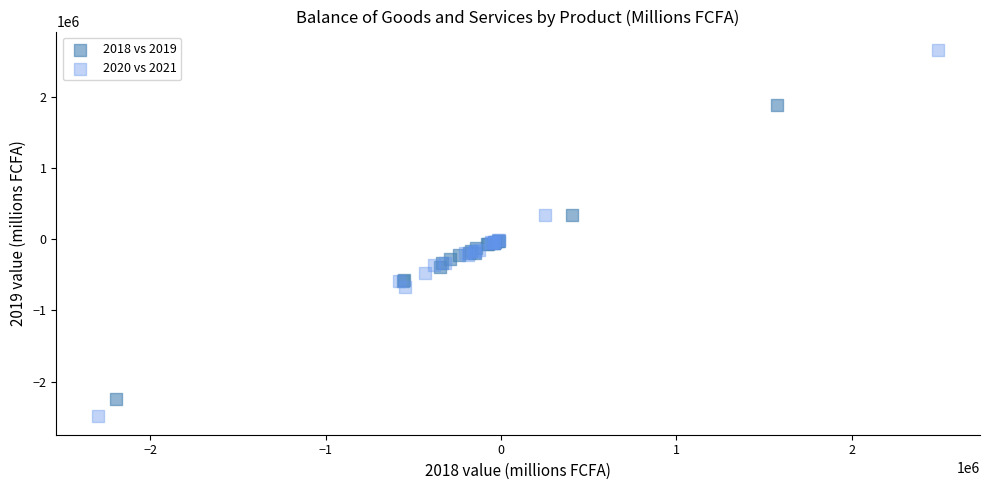

What are all the series names shown in the legend?

2018 vs 2019, 2020 vs 2021